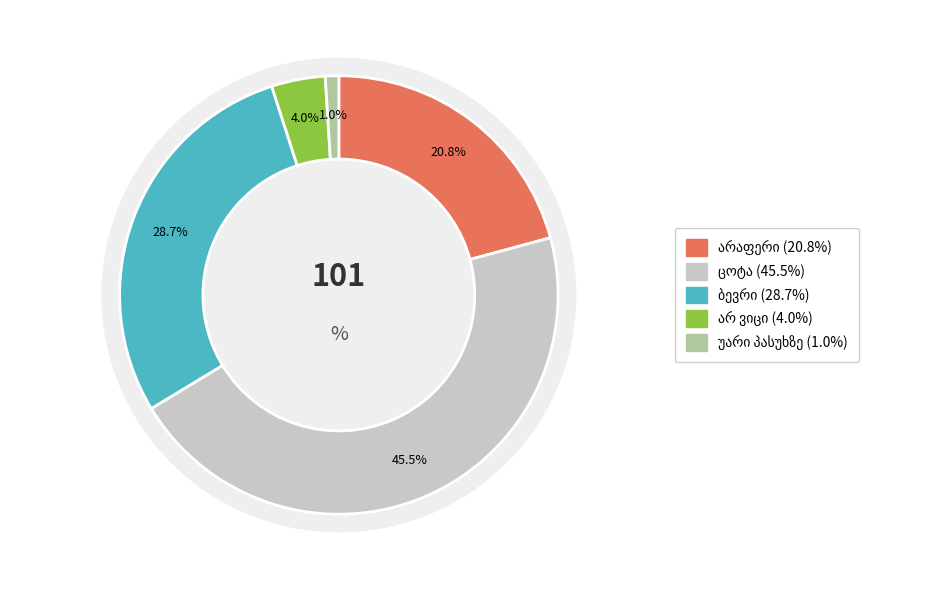

Does არ ვიცი represent more than half of the total?

No